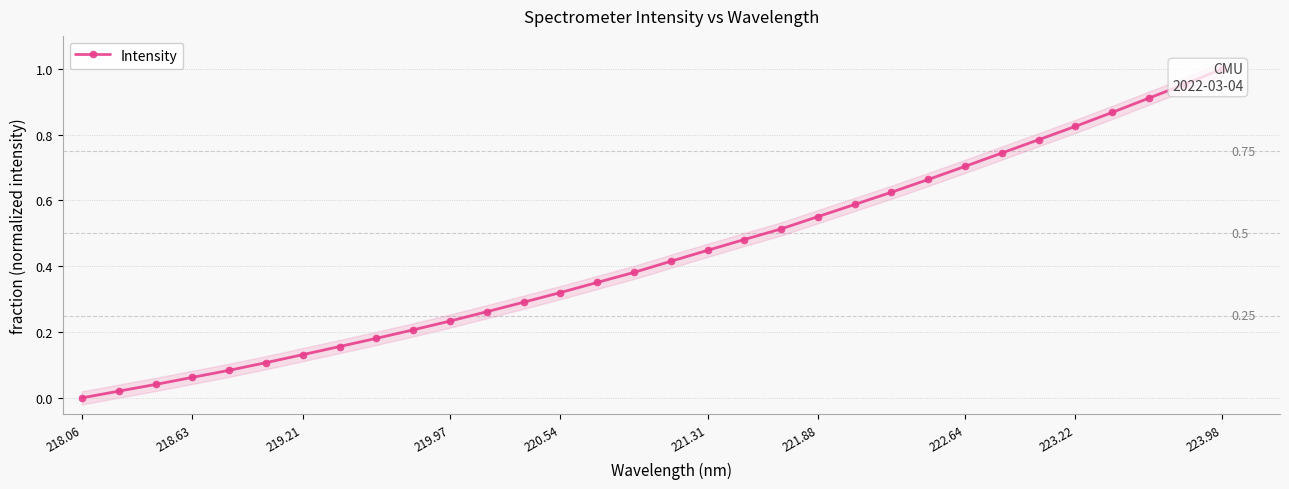

How many positive values are there?

31